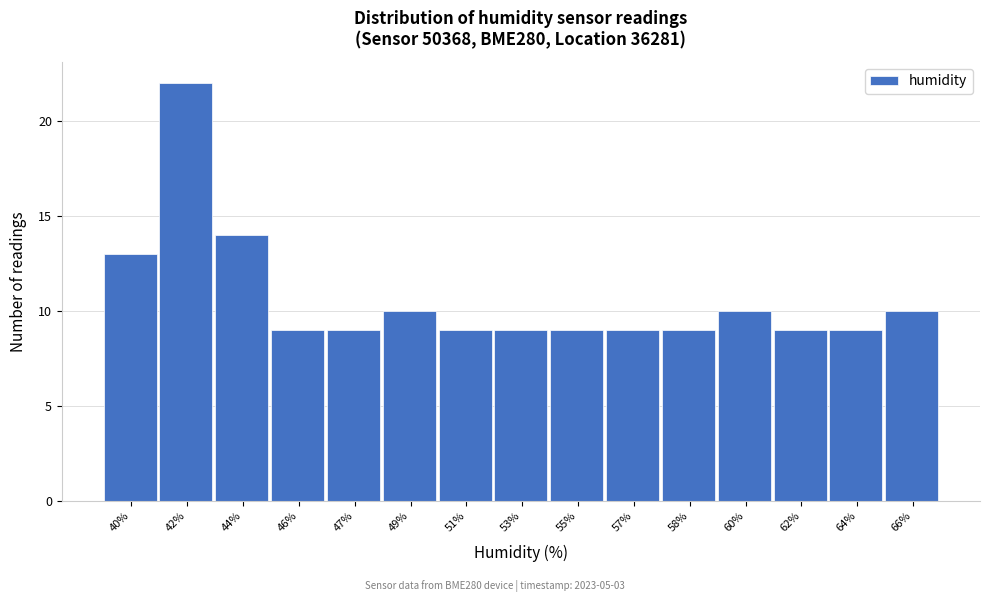

Reading right to left, what are all the values shown in this chart?

10	9	9	10	9	9	9	9	9	10	9	9	14	22	13